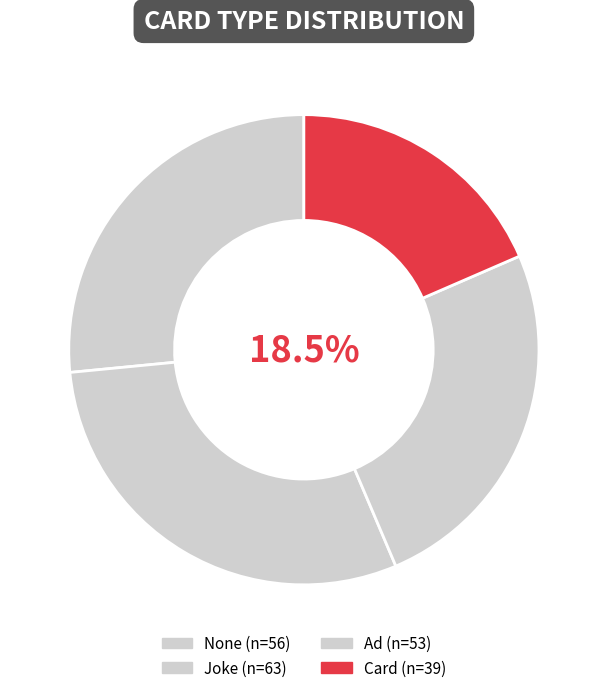

Approximately how many times larger is the value at Card compared to Ad?

0.7